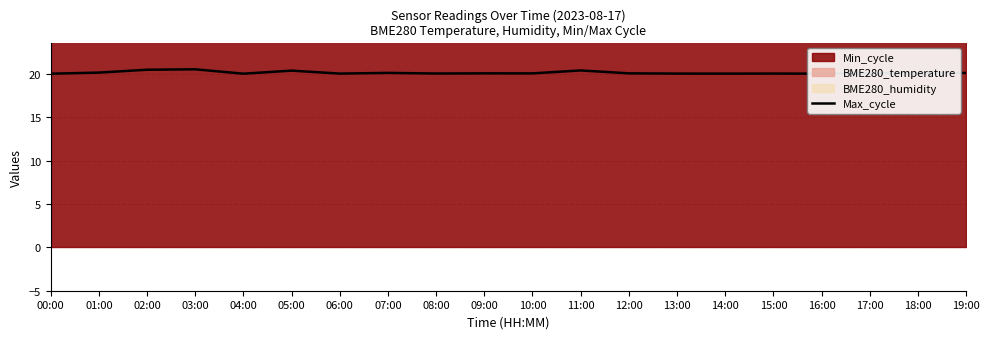

Reading left to right, what are all the values shown in this chart?

20.0	20.1	20.5	20.5	20.0	20.4	20.0	20.1	20.0	20.1	20.1	20.4	20.1	20.0	20.0	20.0	20.0	20.1	20.1	20.1